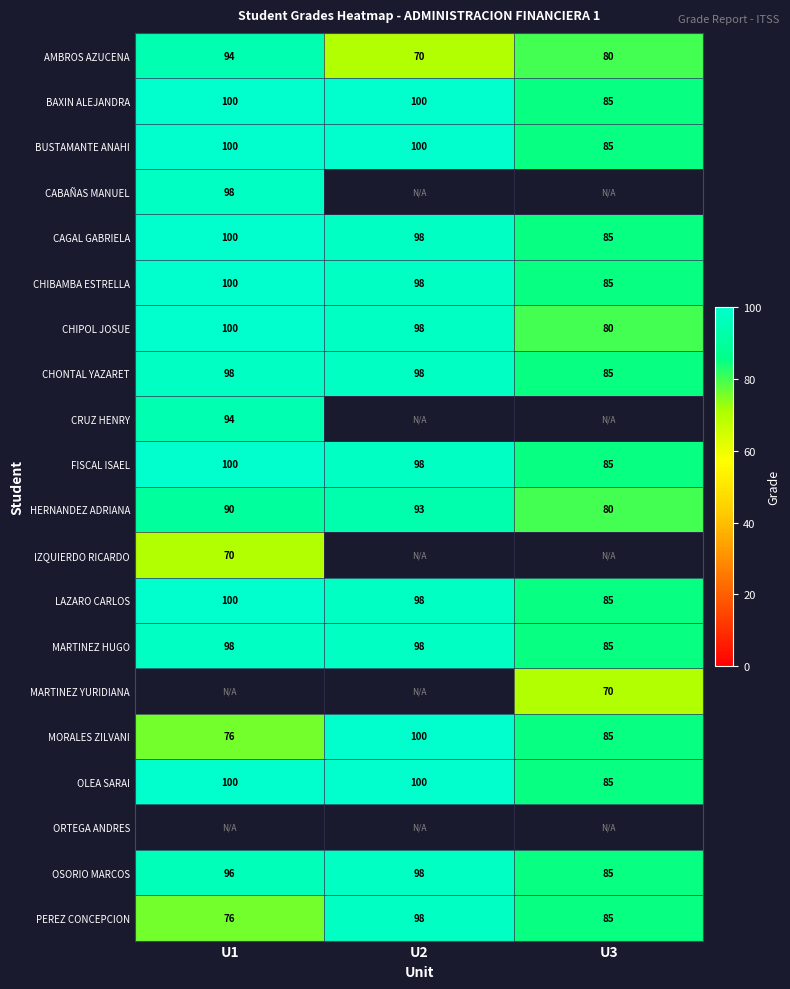

The value of MORALES ZILVANI at U1 is 110. True or false?

False